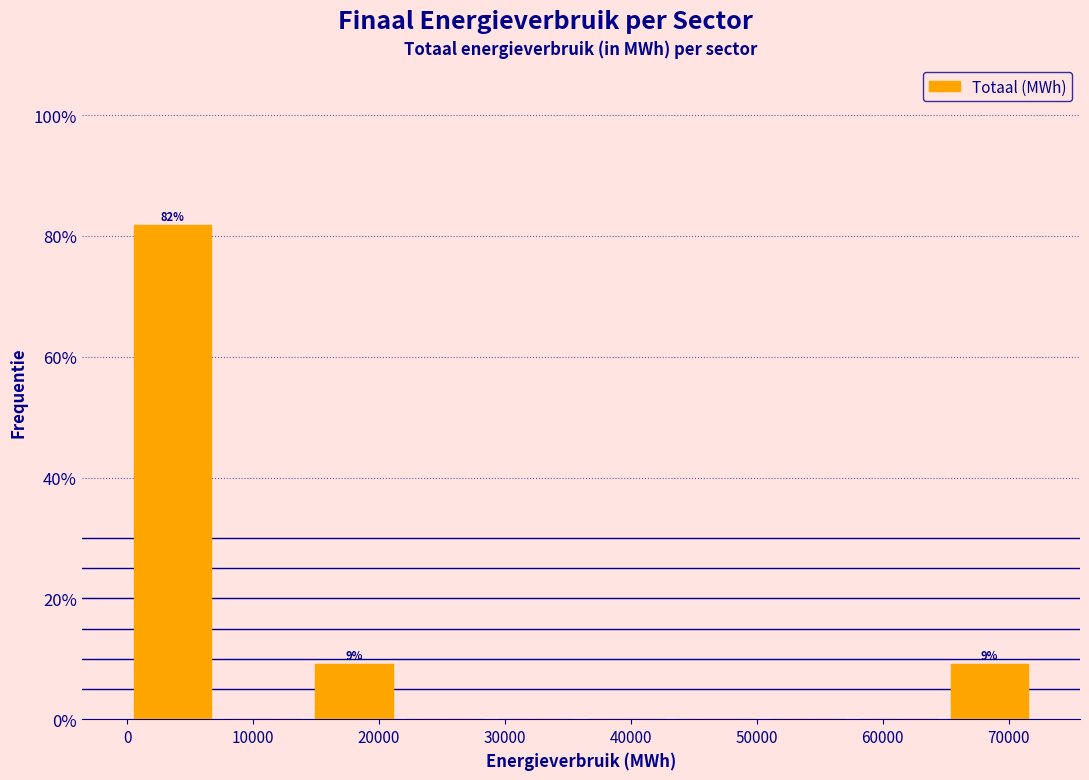

Which range on the x-axis has the tallest bar?

0 to 7000